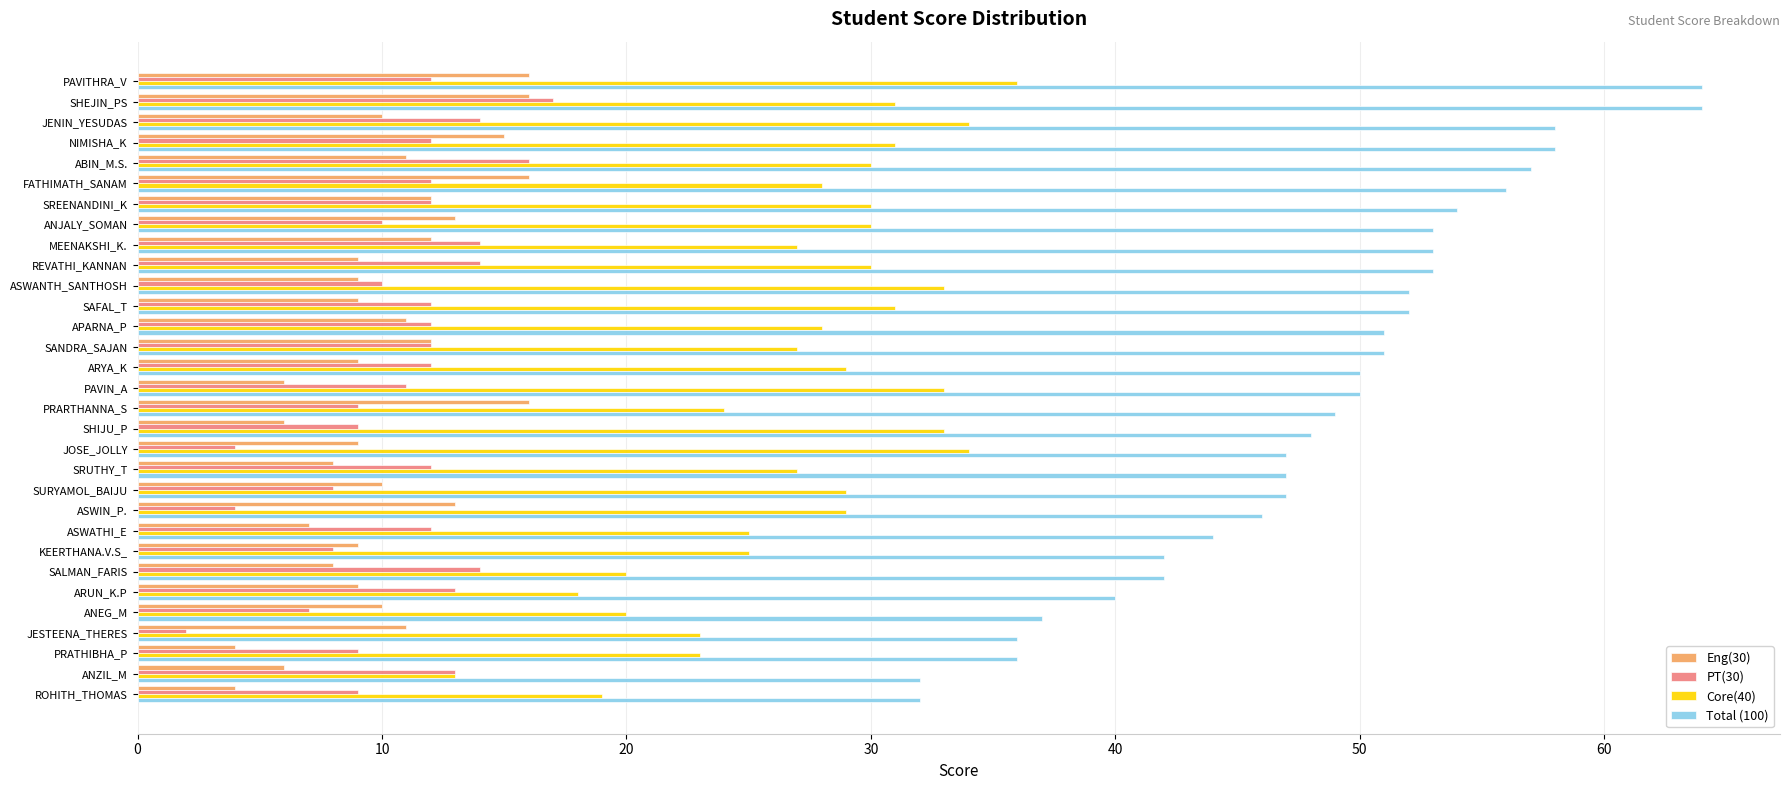

Rank the series at PAVITHRA_V from highest to lowest value.

Total (100), Core(40), Eng(30), PT(30)